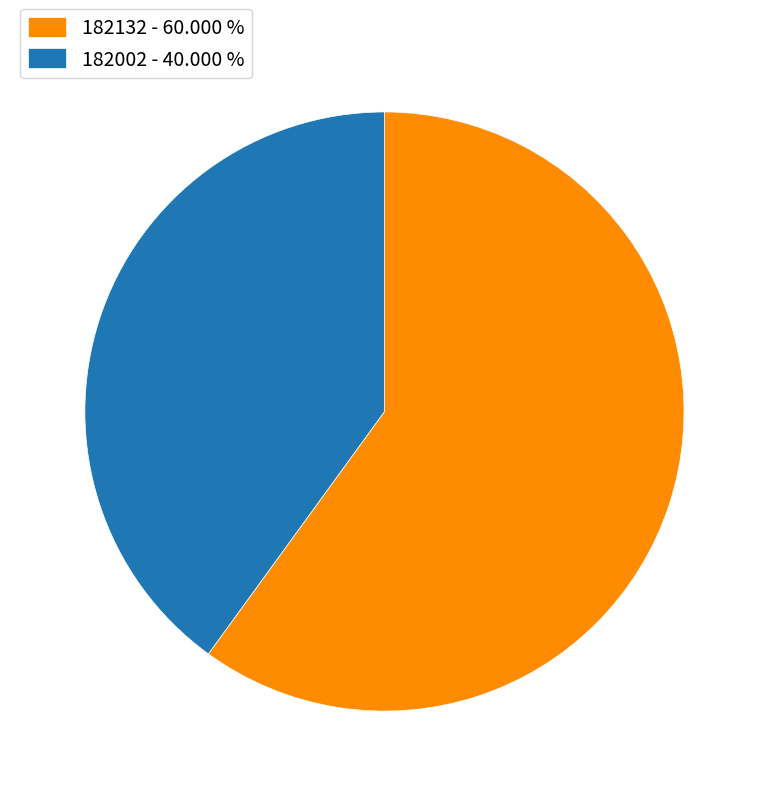

Does any single category account for the majority?

Yes